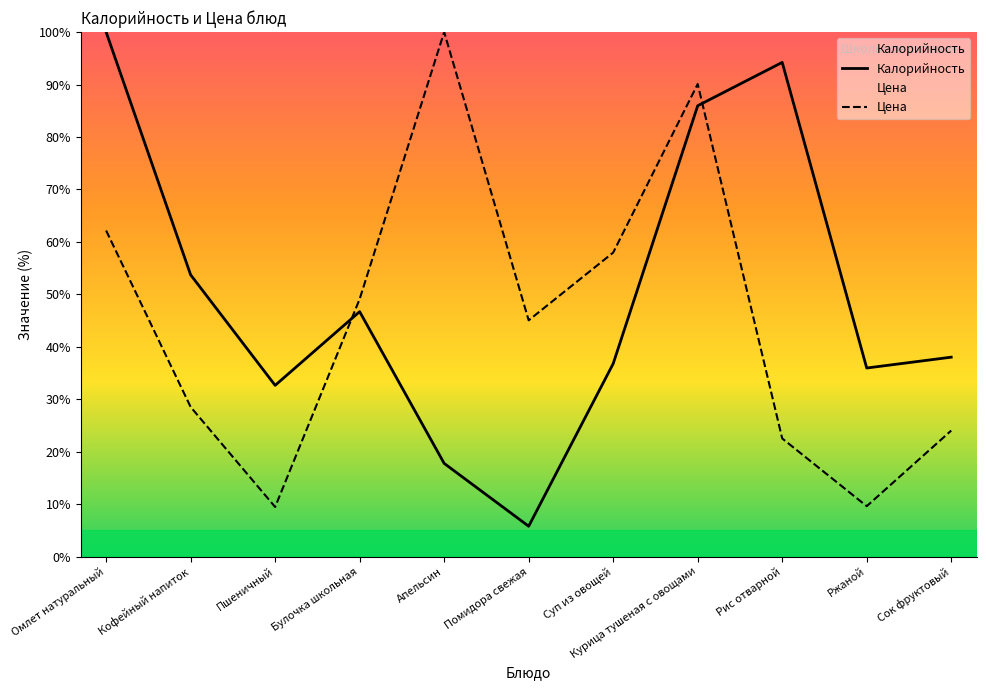

Which series has the largest total across all categories?

Калорийность